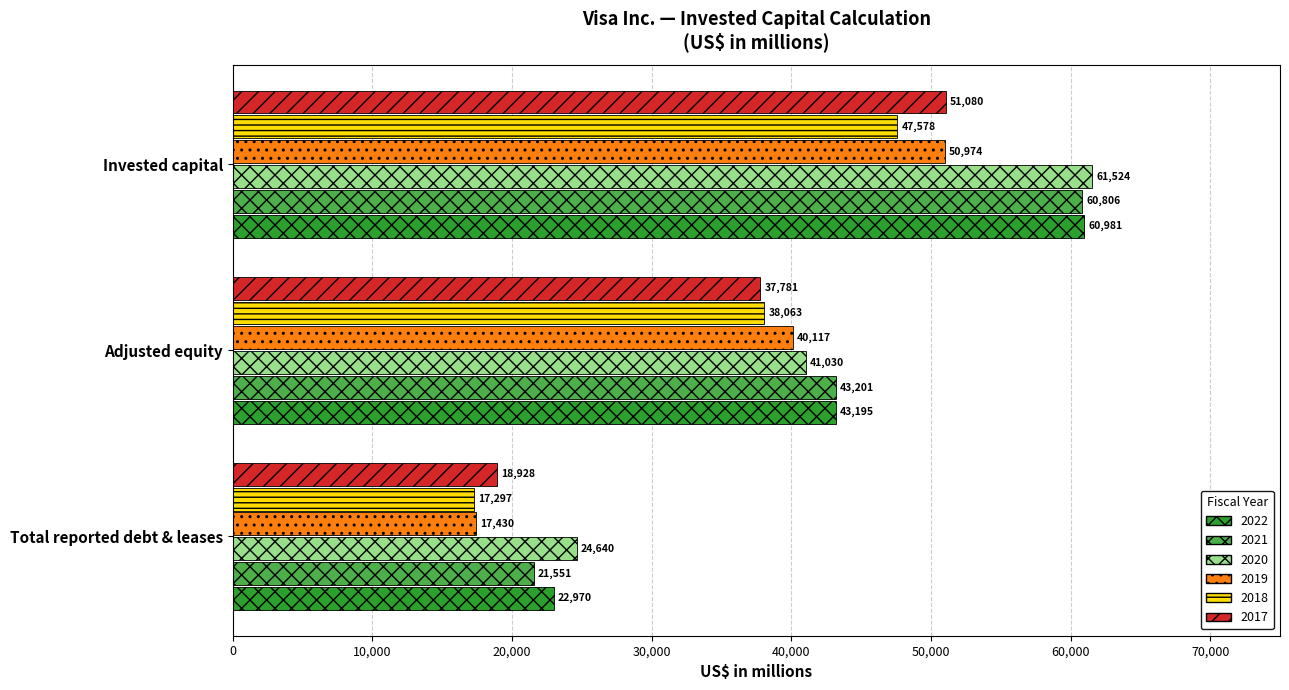

Count the 2017 values in the range 18928 to 51080.

3